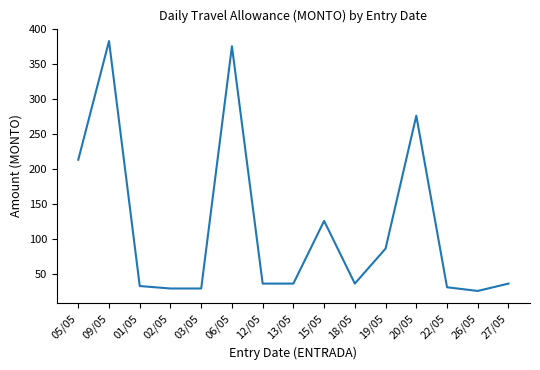

Reading right to left, transcribe all the data shown in this chart.

27/05=37.0	26/05=26.5	22/05=31.8	20/05=276.8	19/05=87.0	18/05=37.0	15/05=126.5	13/05=37.0	12/05=37.0	06/05=375.9	03/05=30.0	02/05=30.0	01/05=33.5	09/05=383.3	05/05=213.9